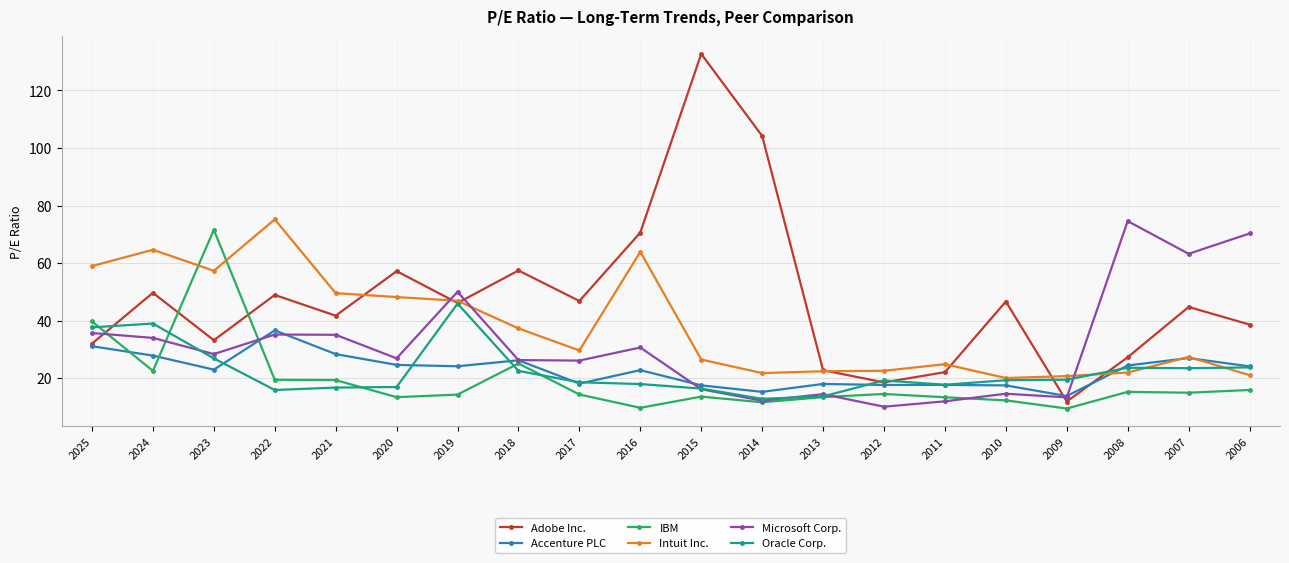

Which label corresponds to the largest value in the chart?

2015